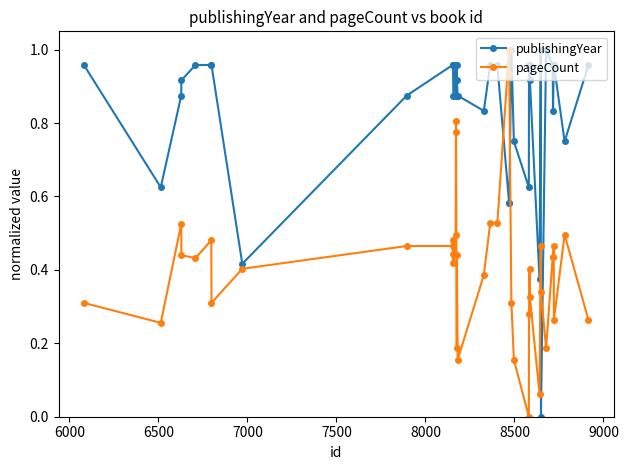

List the series in order of their overall mean, lowest first.

pageCount, publishingYear